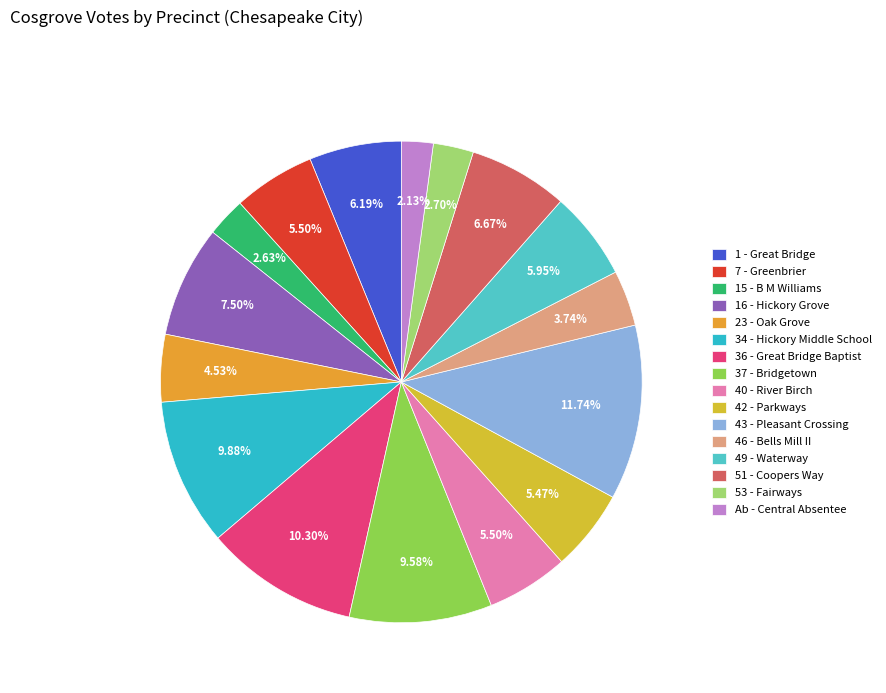

To the nearest percent, what is the difference between the 49 - Waterway and 37 - Bridgetown slice percentages?

4%